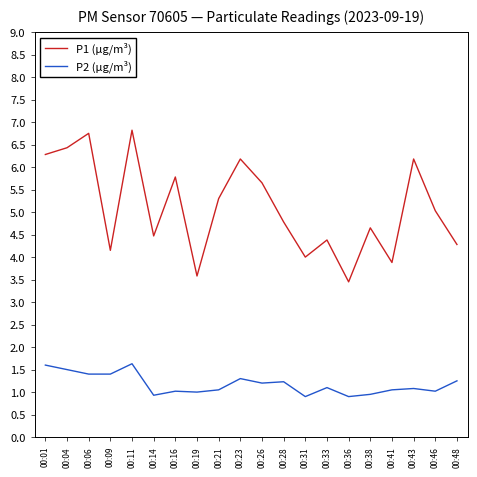

What is the average value of the P2 (µg/m³) series?

1.2